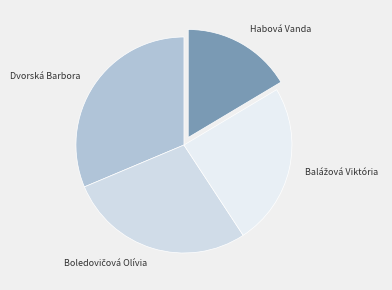

How many segments does this pie chart have?

4